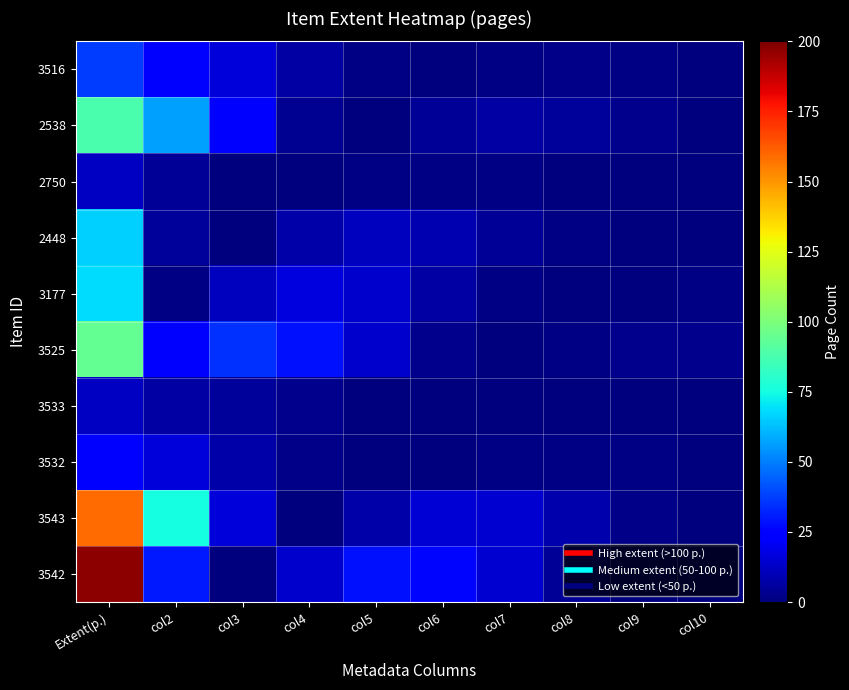

Which series has the largest total across all categories?

3542